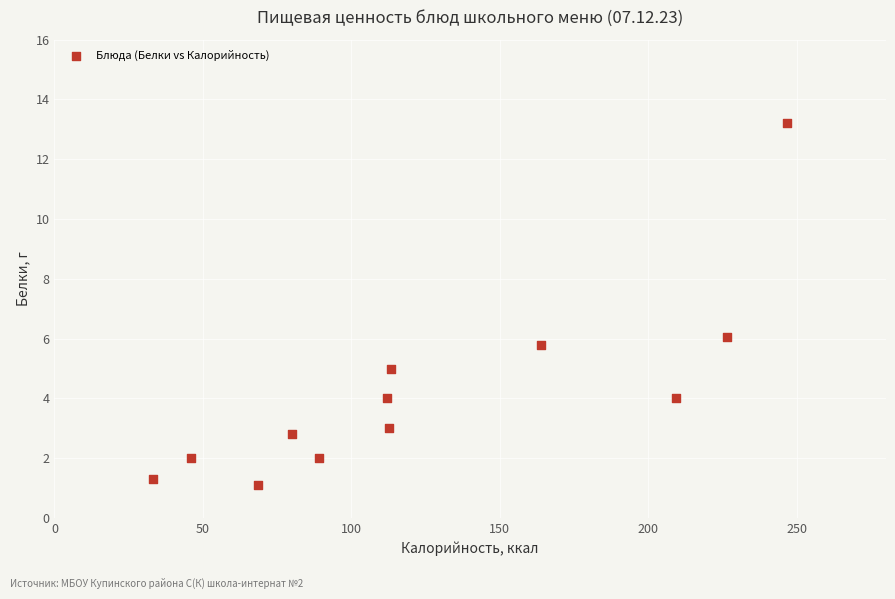

What is the average X value?

125.1